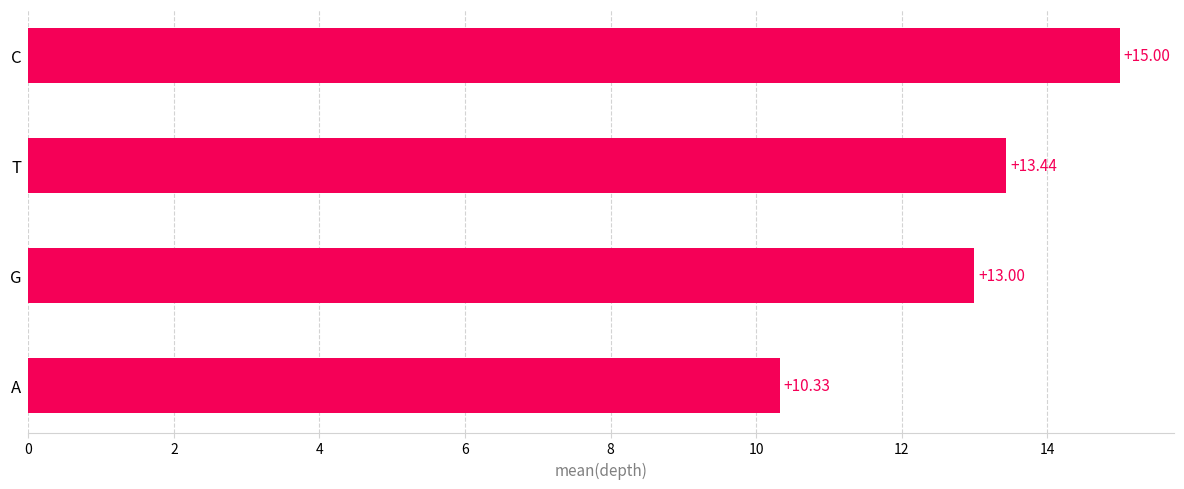

Between A and G, which is larger?

G